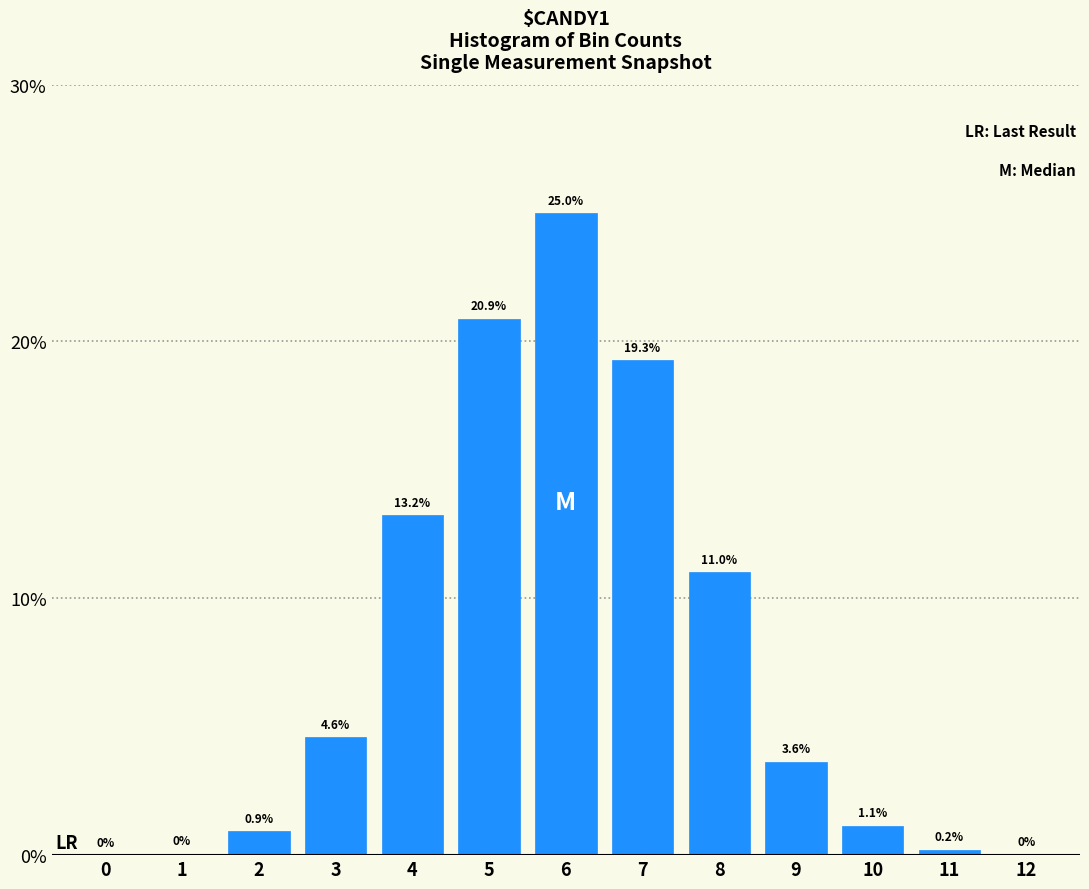

What is the maximum value shown in the chart?

25.0